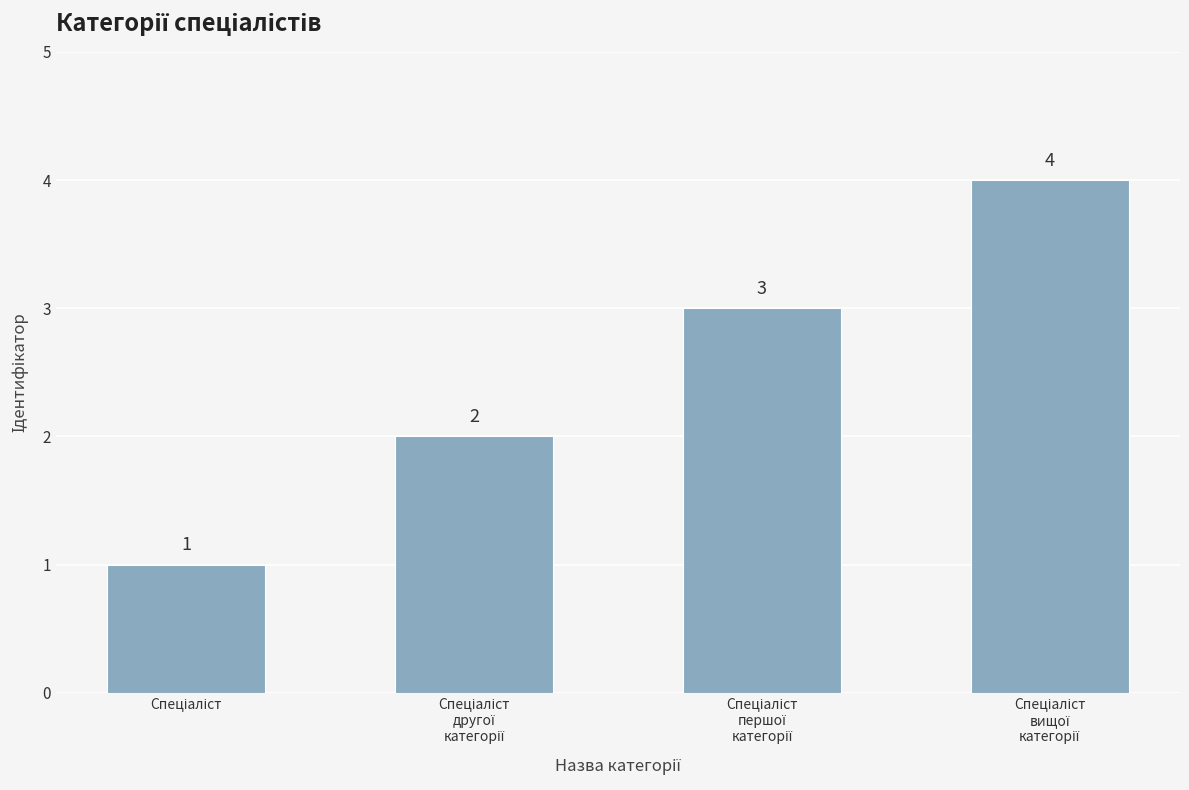

What is the value of the 4th bar from the left?

4